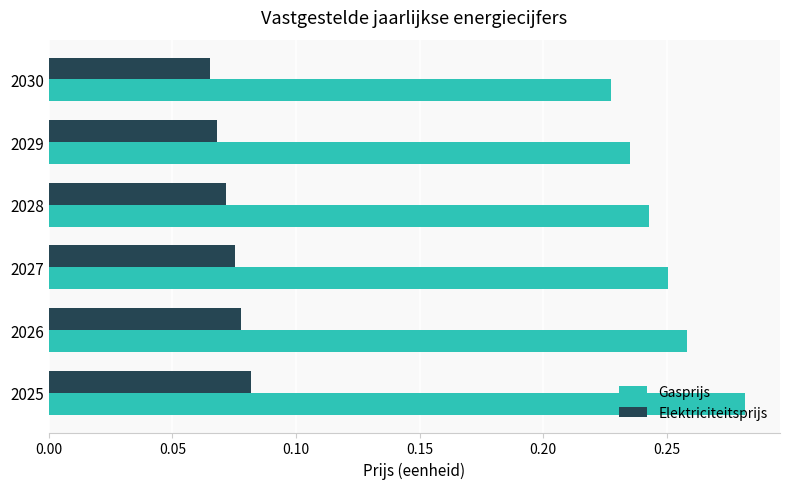

List the series in order of their peak value, highest first.

Gasprijs, Elektriciteitsprijs